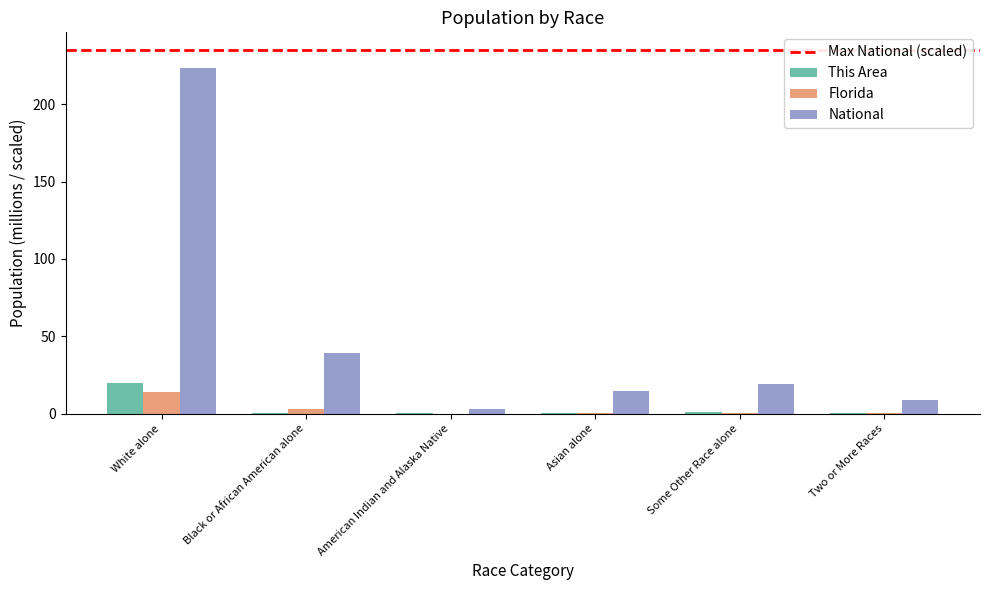

Is it true that This Area equals 31.5 at White alone?

False